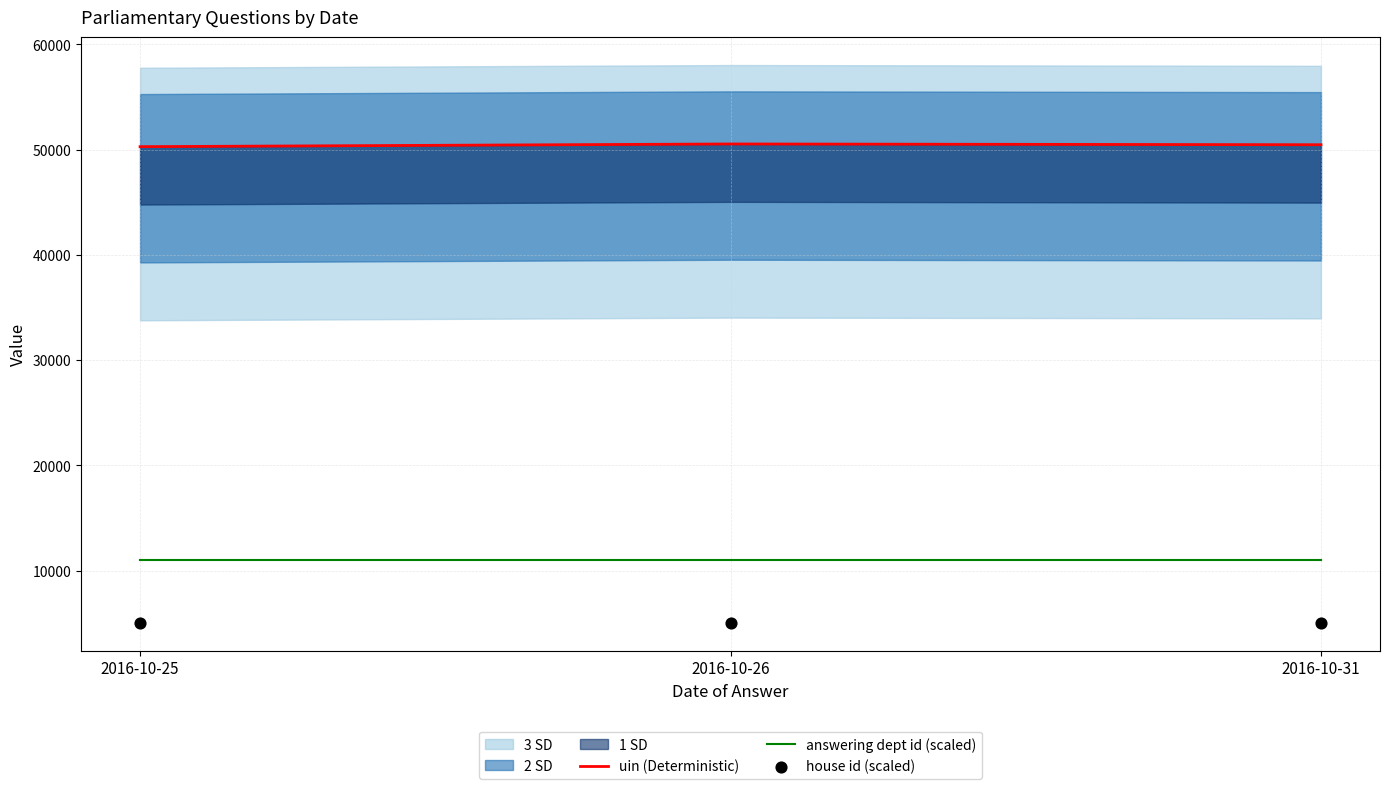

At how many categories does at least one series exceed 36667?

3